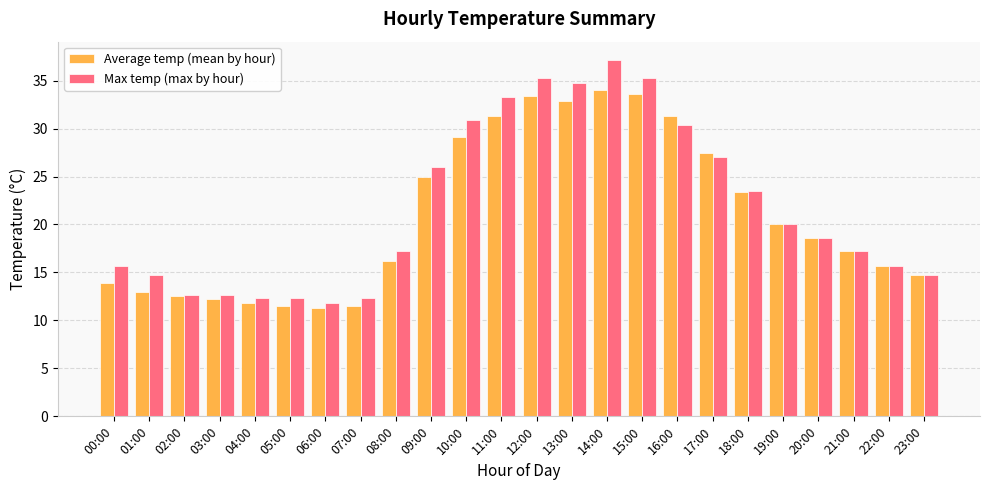

Between 08:00 and 17:00, which series saw the biggest shift?

Average temp (mean by hour)